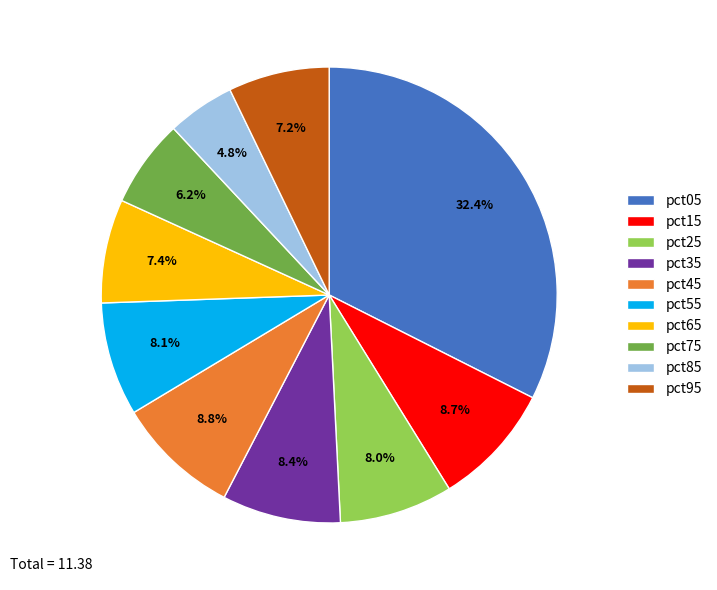

To the nearest percent, what portion does pct35 represent?

8%